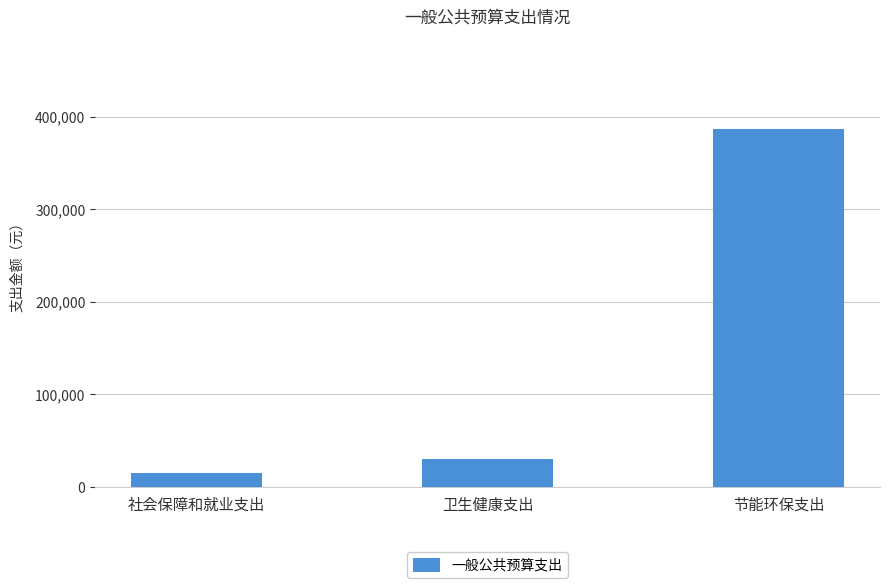

What is the ratio of the value at 卫生健康支出 to the value at 社会保障和就业支出?

1.9